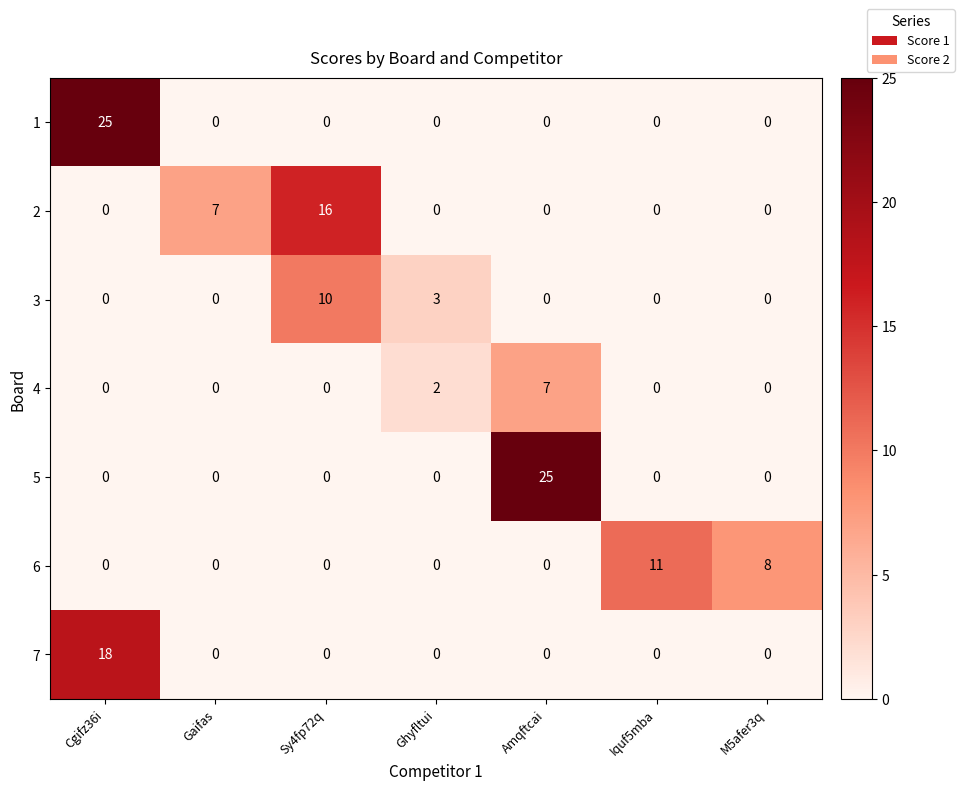

What is the greatest value displayed?

25